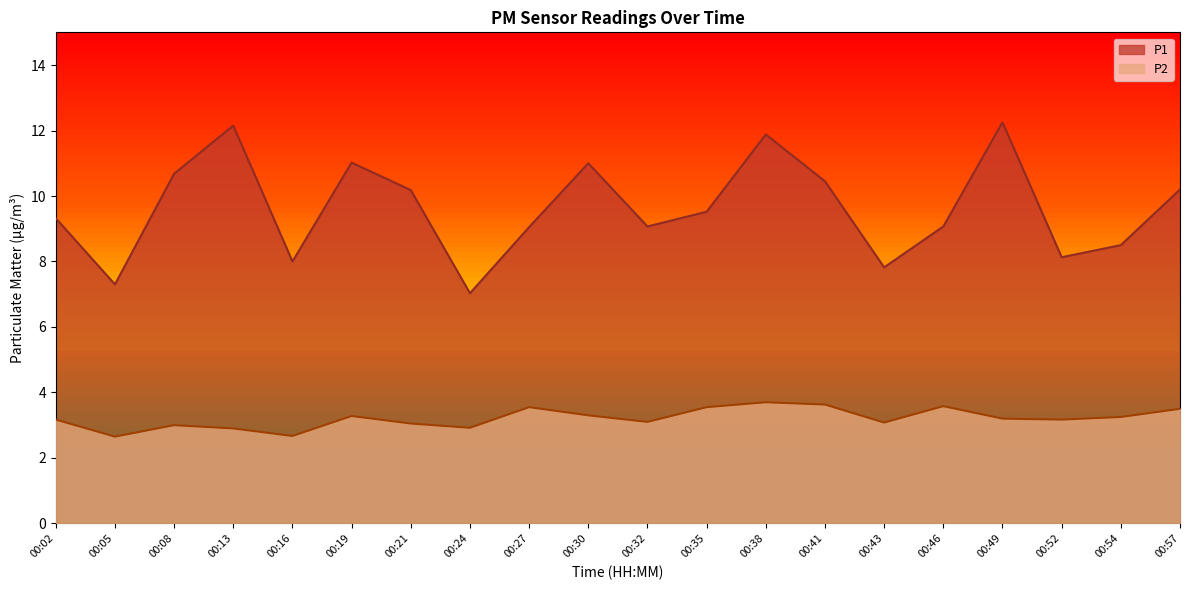

How many values in the P1 series are below 9?

6